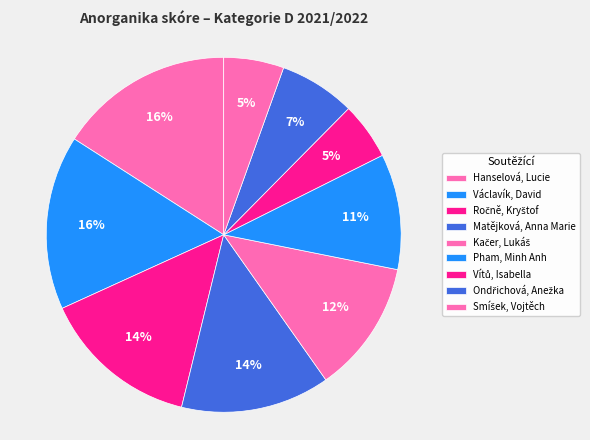

Is Ondřichová, Anežka the majority of the pie?

No